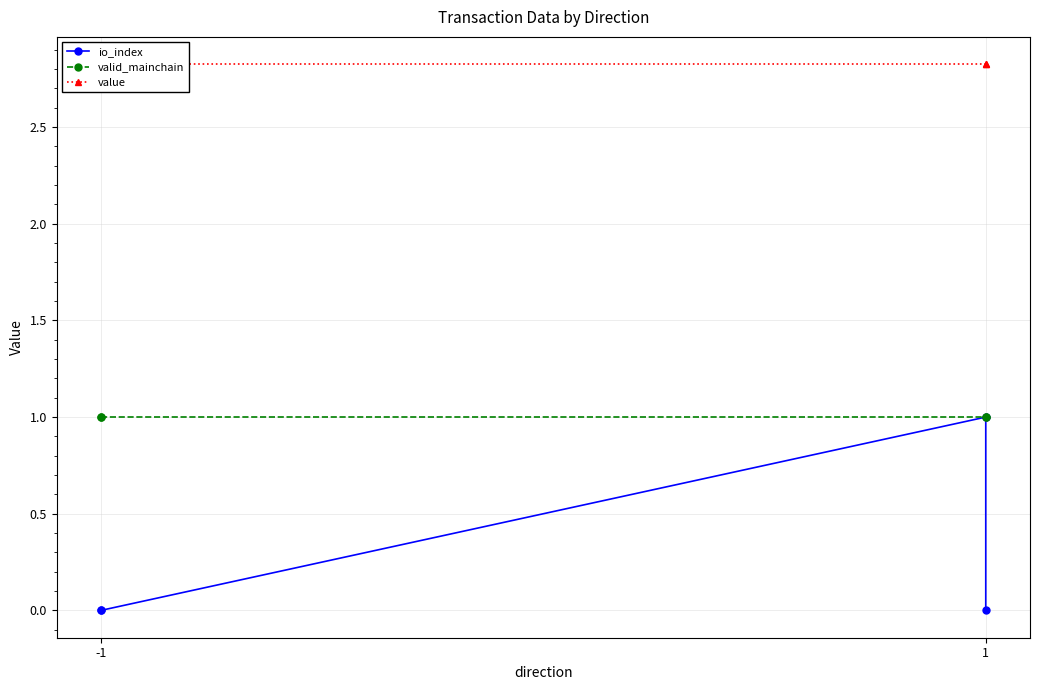

Which series has the largest range (max minus min)?

io_index